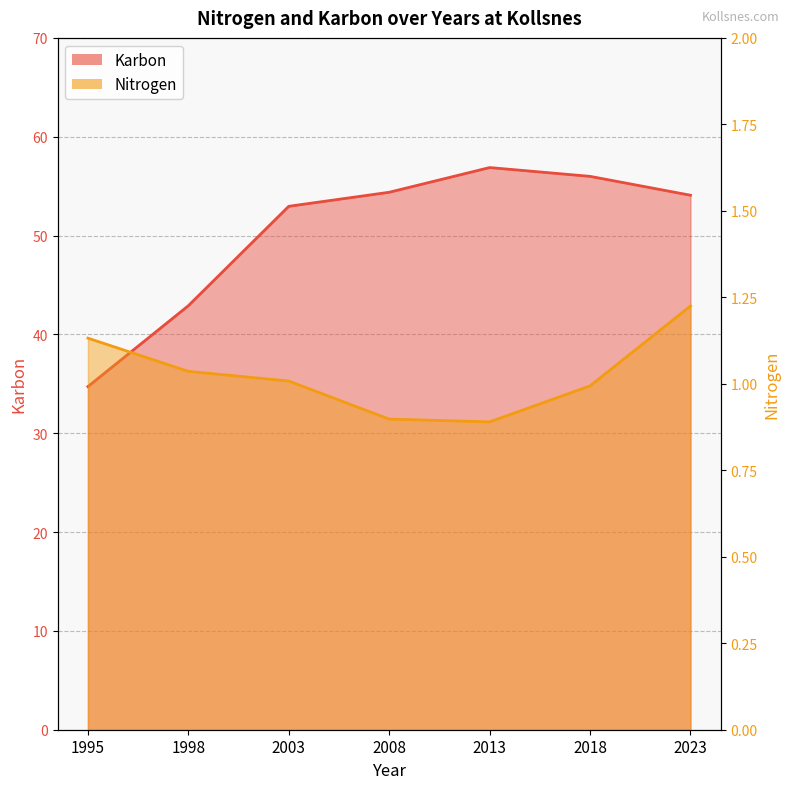

List the labels in order of Karbon value, smallest first.

1995, 1998, 2003, 2023, 2008, 2018, 2013